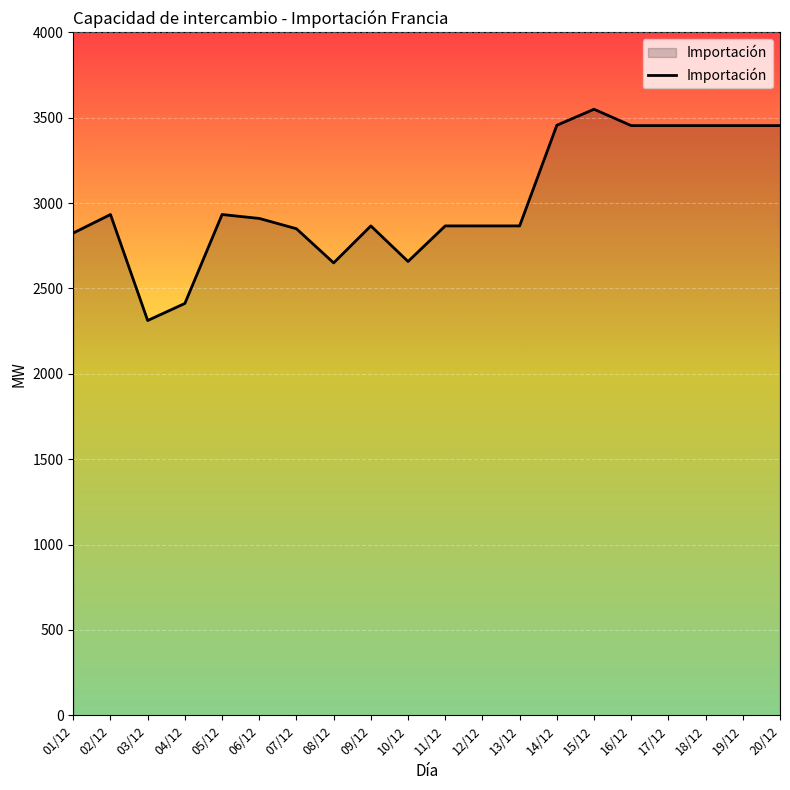

Is it true that the value at 04/12 is 2412.5?

True